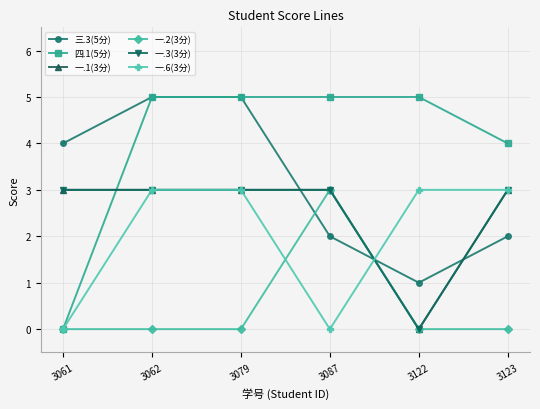

Is the value of 三.3(5分) at 3079 greater than the value of 四.1(5分) at 3123?

Yes